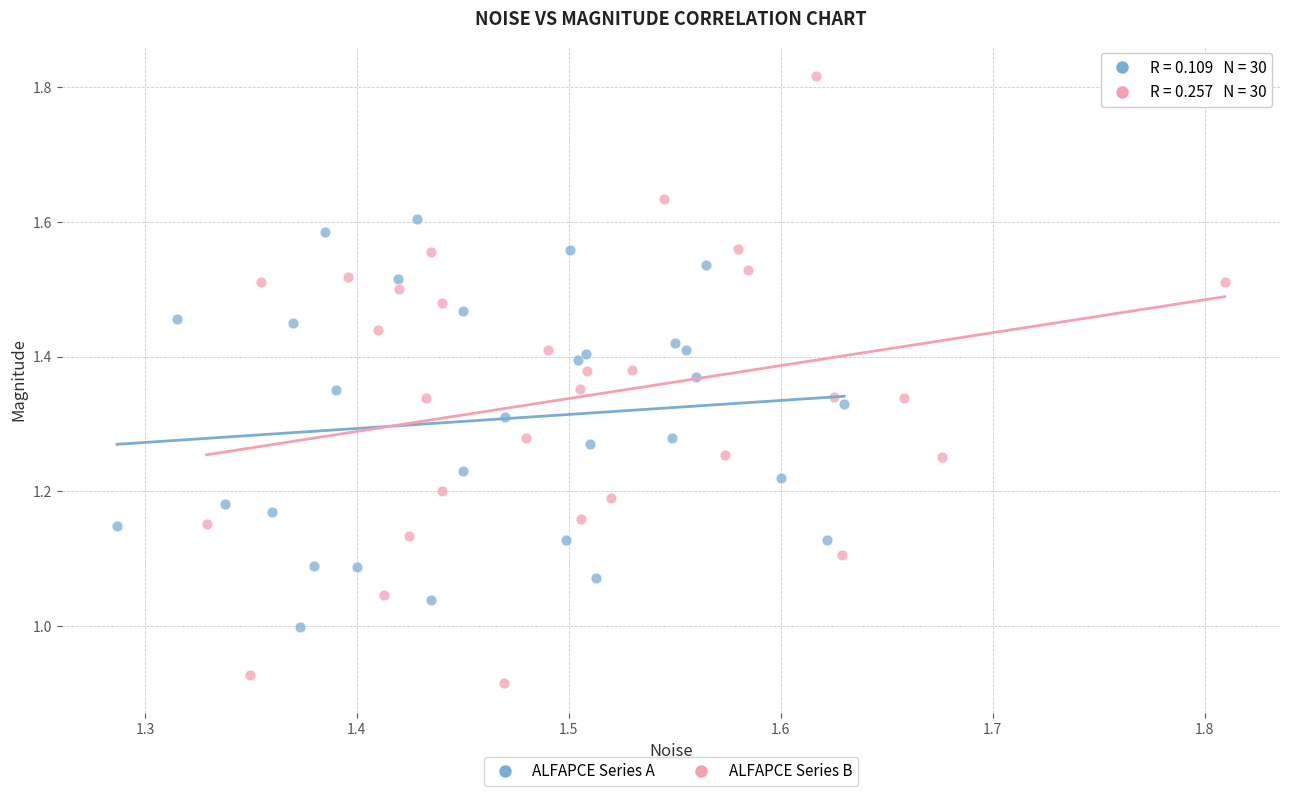

Which series contains the lowest Y value?

ALFAPCE Series B